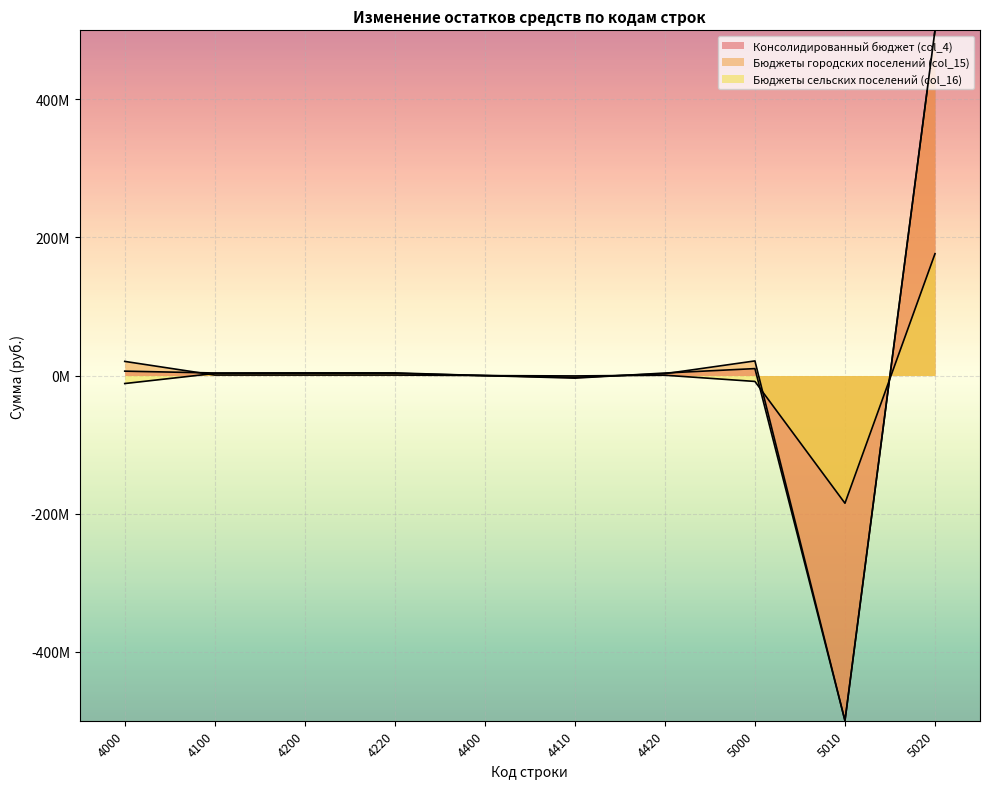

What are all the series names shown in the legend?

Консолидированный бюджет (col_4), Бюджеты городских поселений (col_15), Бюджеты сельских поселений (col_16)